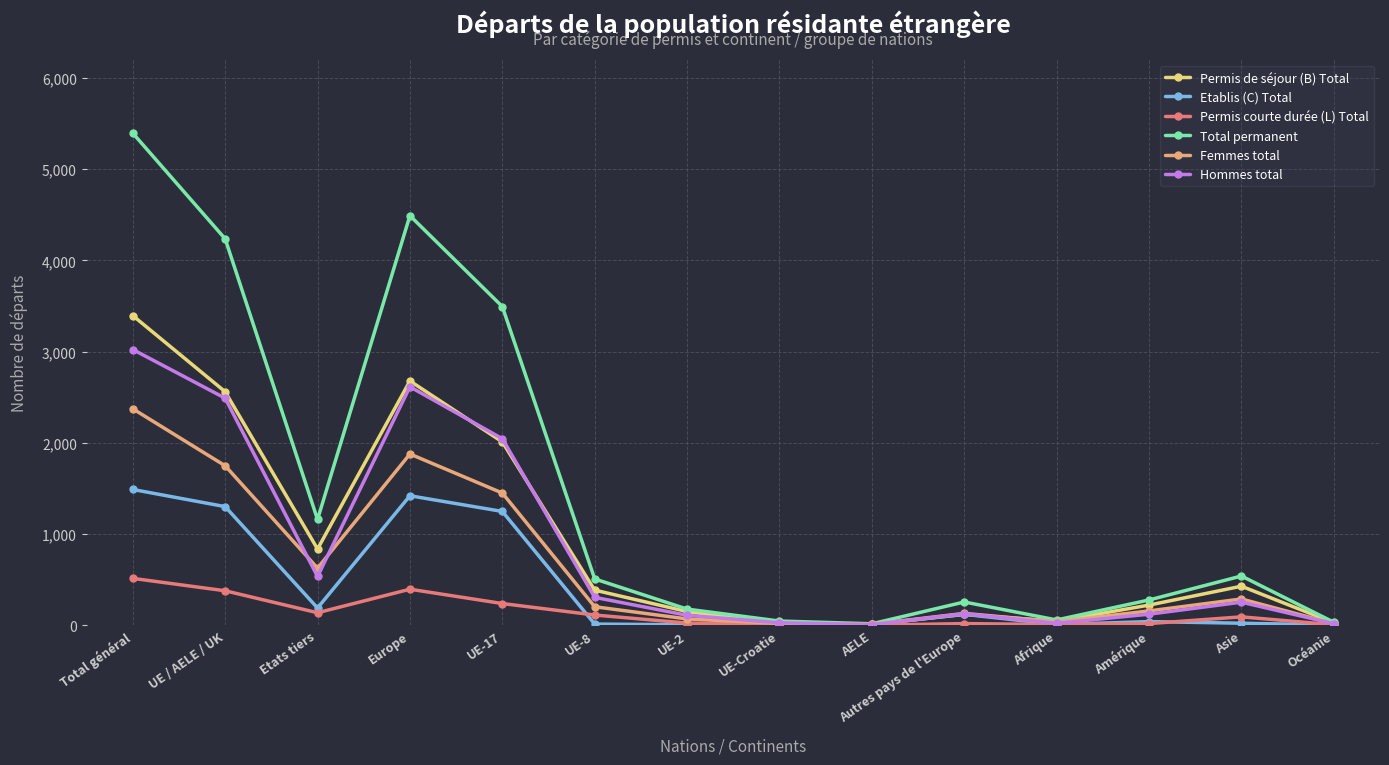

What is the sum of the Total permanent values at UE-8 and UE-17?

4001